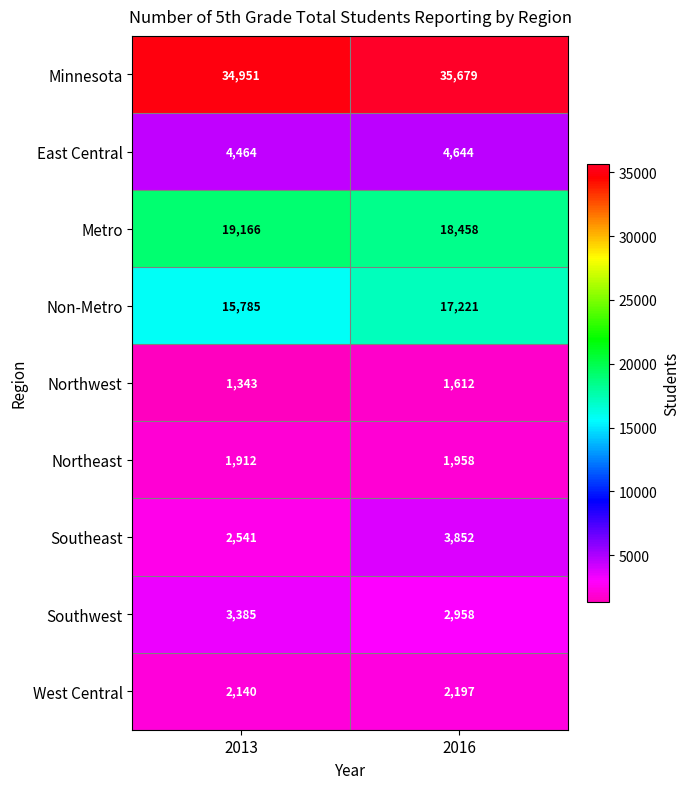

What is the average value of the Metro series?

18812